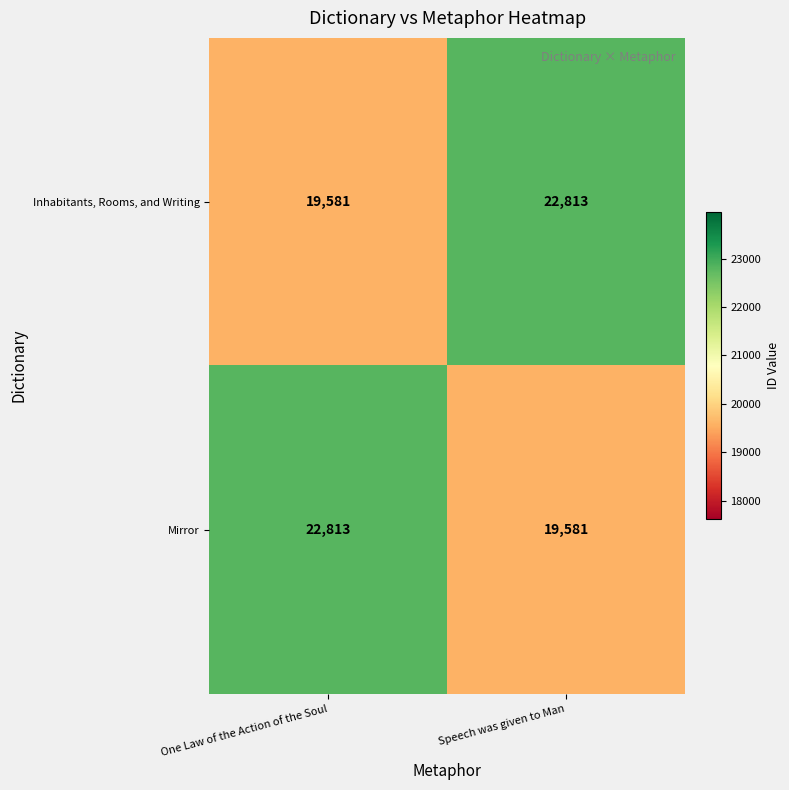

Rank the series at One Law of the Action of the Soul from highest to lowest value.

Mirror, Inhabitants, Rooms, and Writing